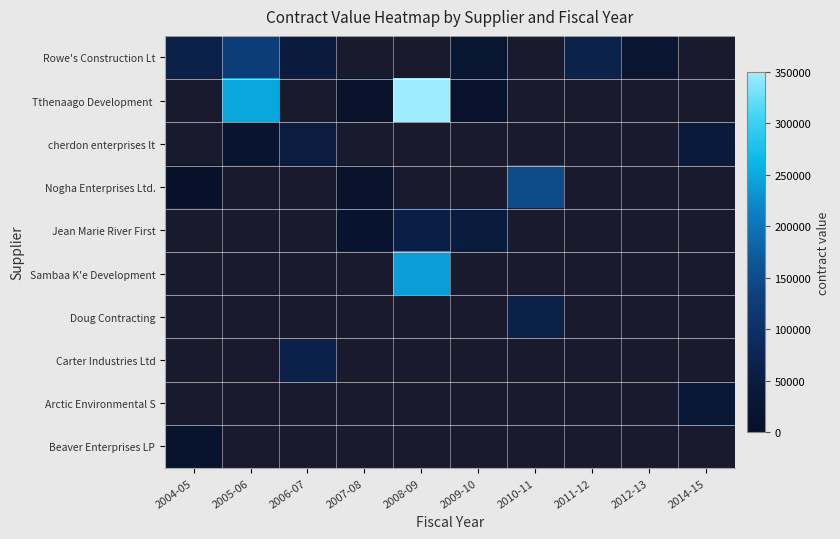

At which category is the sum across all series the highest?

2008-09